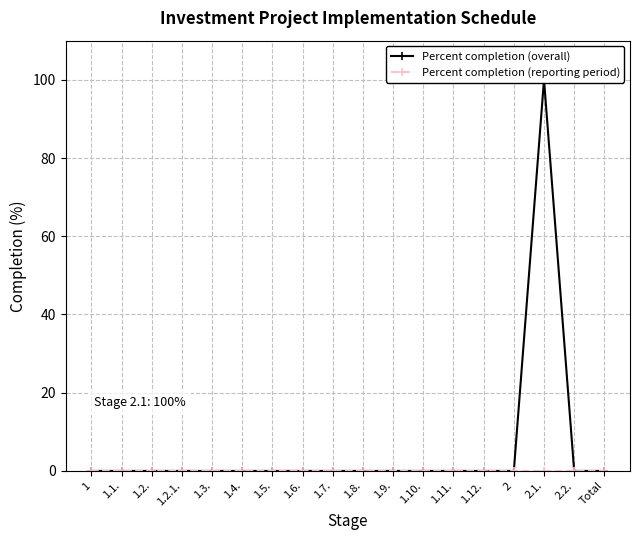

Rank the categories by Percent completion (overall) value from lowest to highest.

1, 1.1., 1.2., 1.2.1., 1.3., 1.4., 1.5., 1.6., 1.7., 1.8., 1.9., 1.10., 1.11., 1.12., 2, 2.2., Total, 2.1.